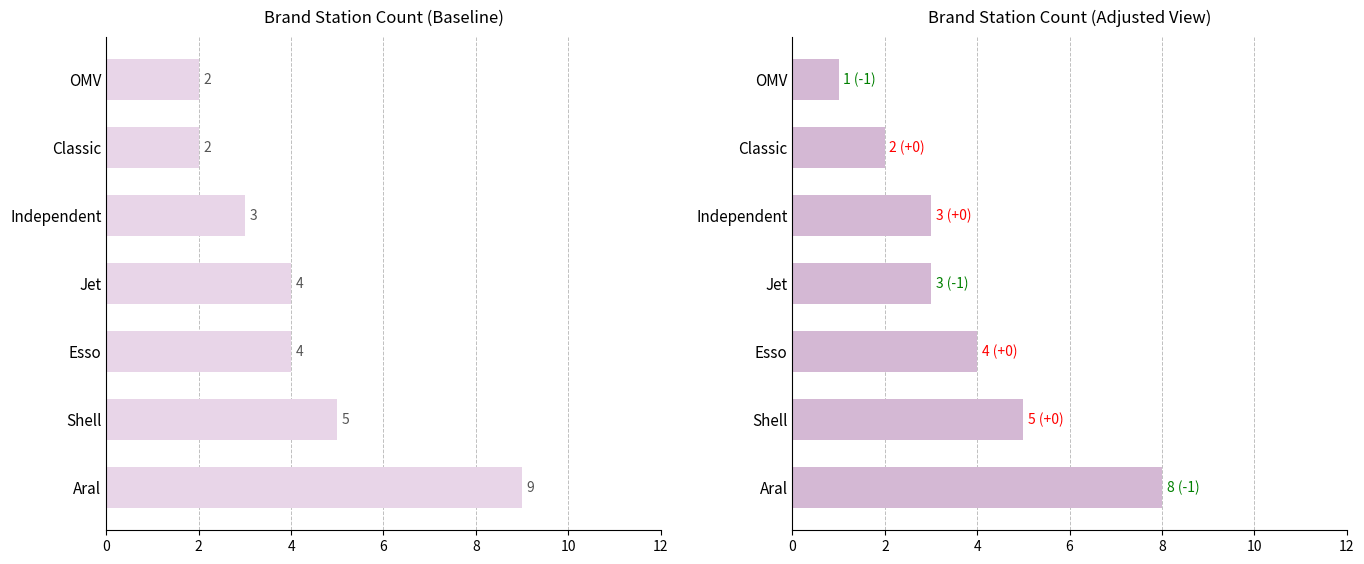

Reading left to right, list all the values displayed in this chart.

Count: 9	5	4	4	3	2	2
Adjusted Count: 8	5	4	3	3	2	1